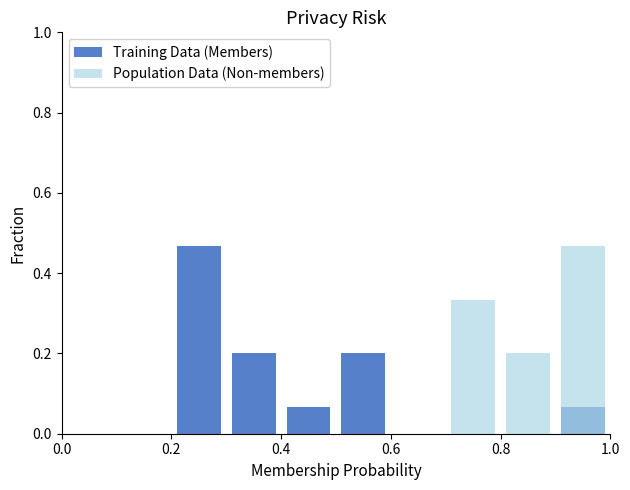

How many series are shown in this chart?

2